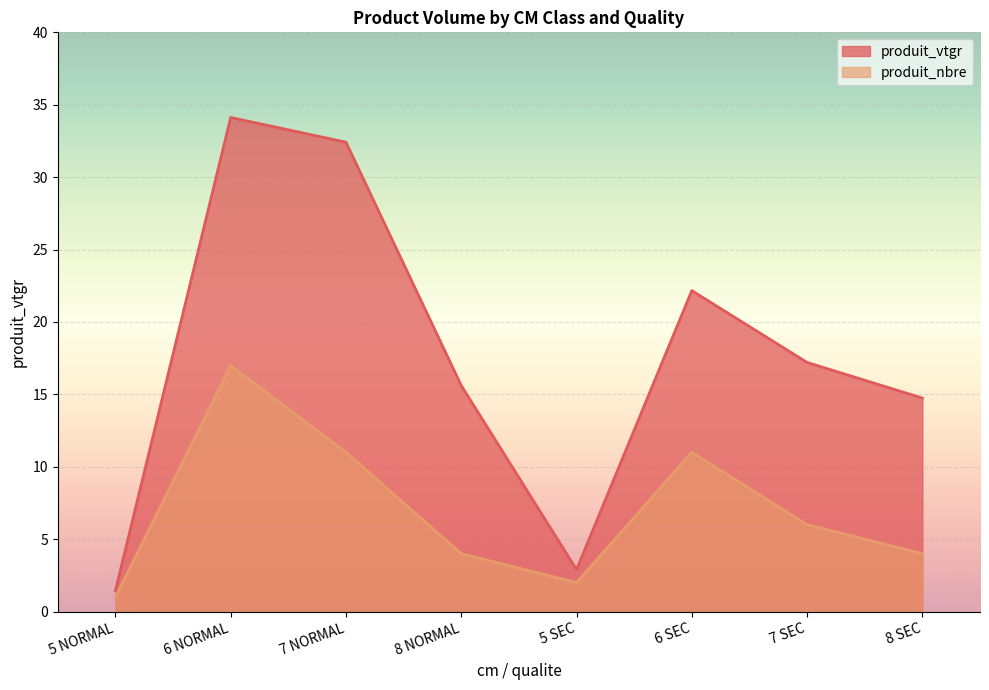

Between 8 SEC and 7 NORMAL, which is larger?

7 NORMAL